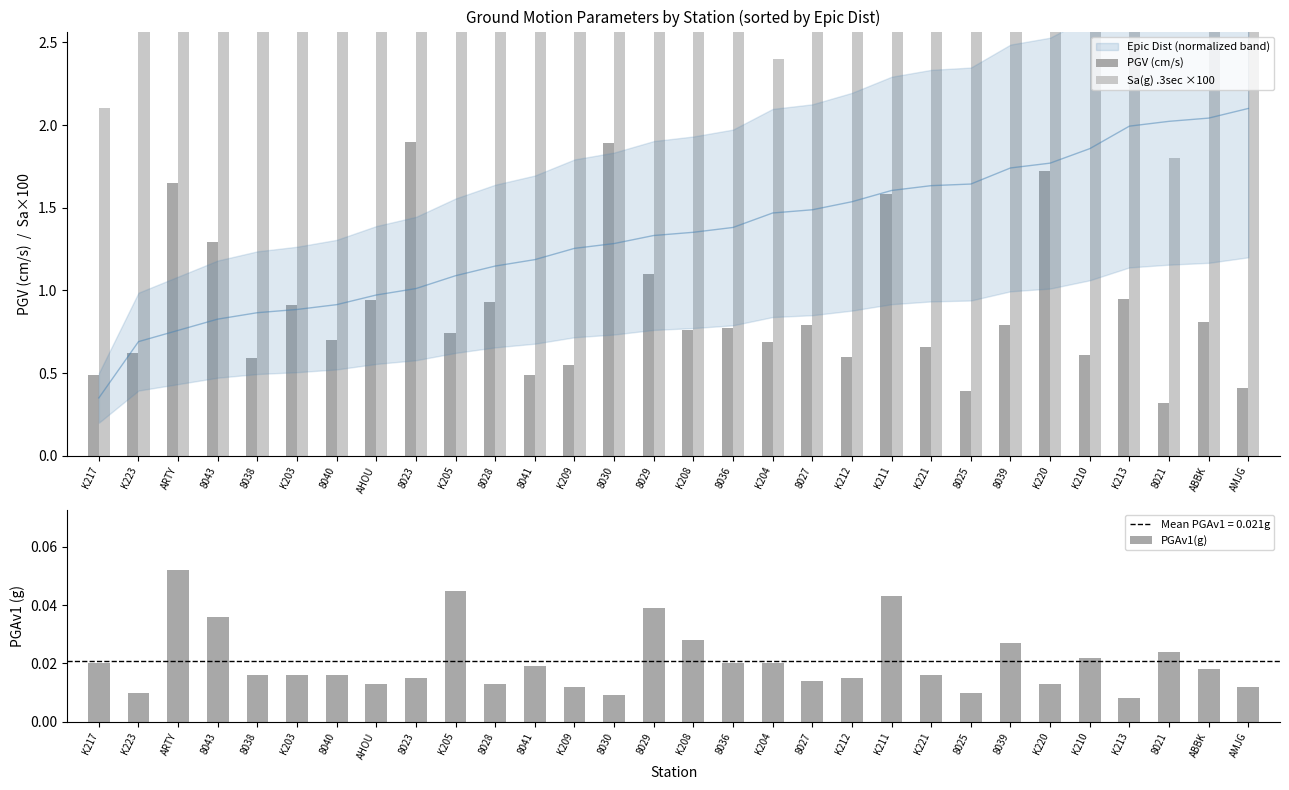

What is the label of the 10th bar from the left?

K205